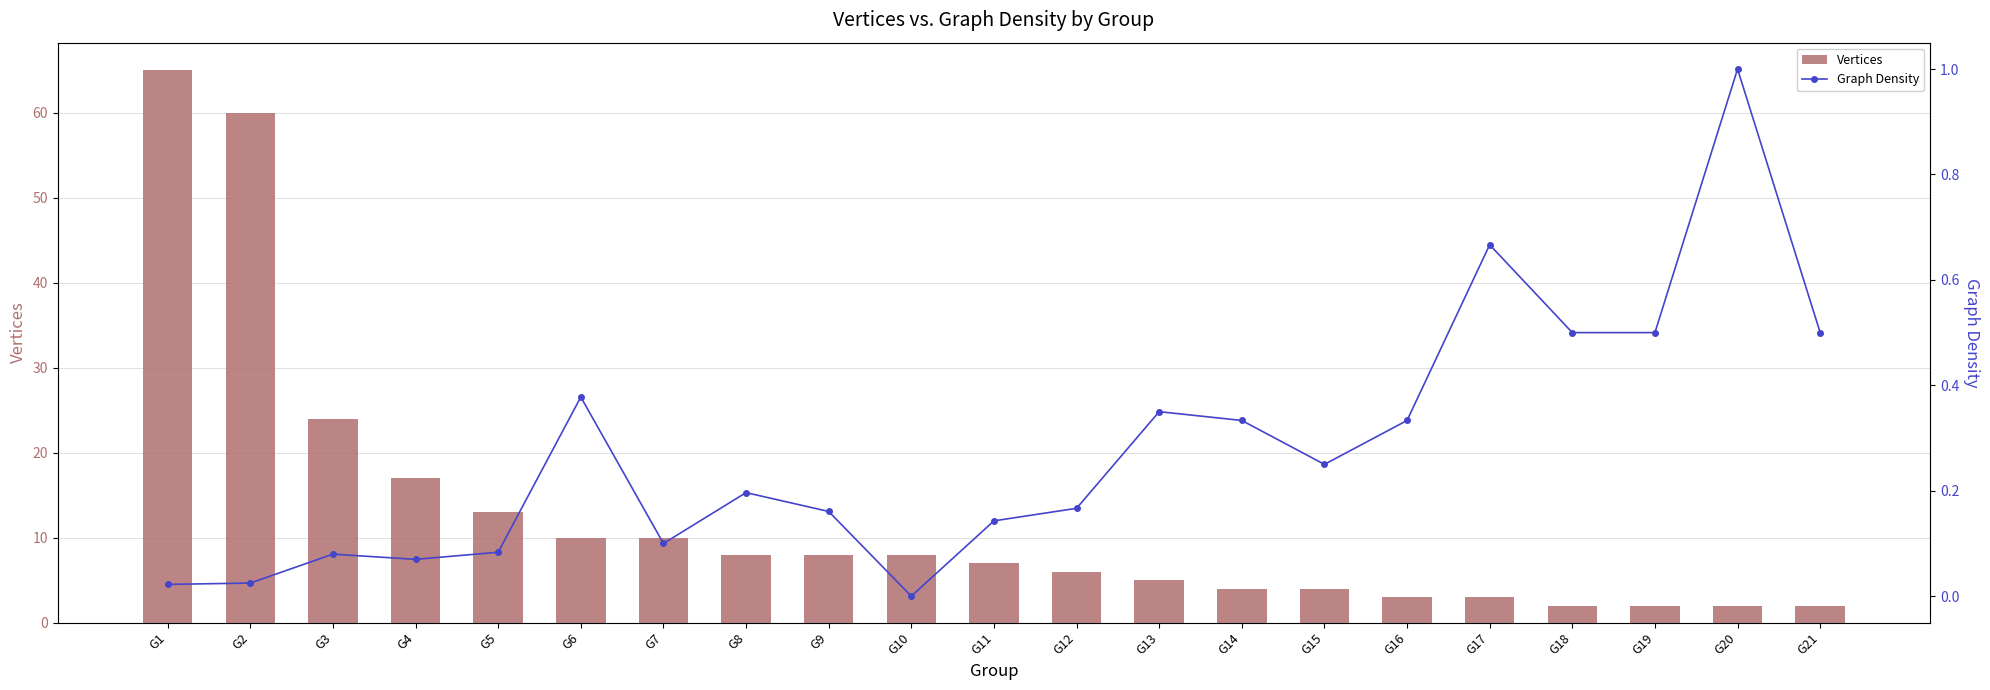

At which category is the sum across all series the highest?

G1